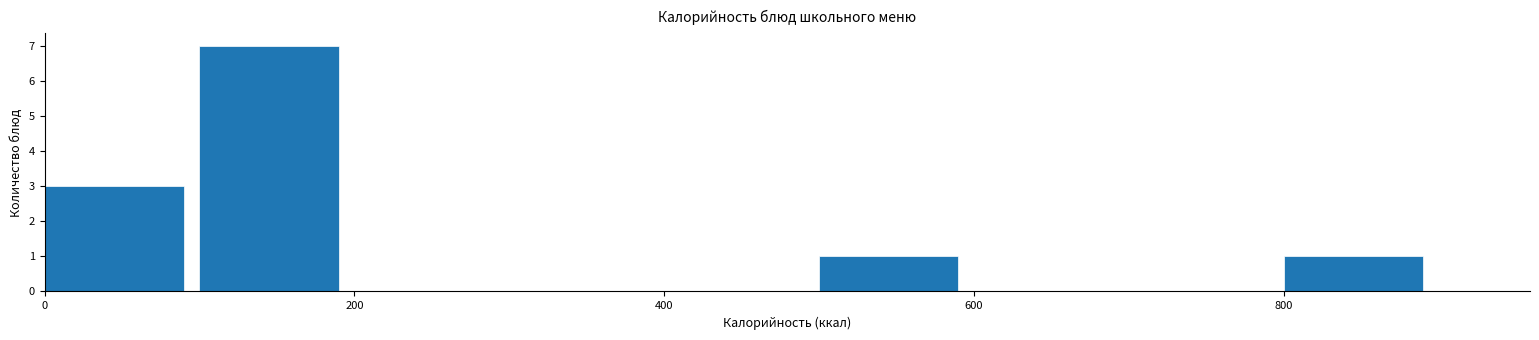

Over which range of the x-axis is the bar tallest?

100 to 200